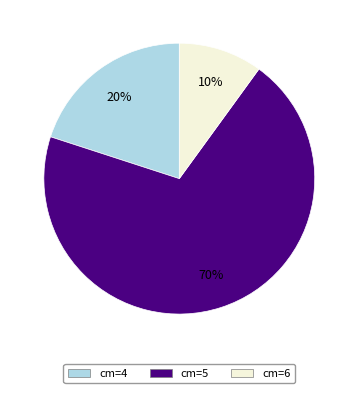

To the nearest percent, what is the difference between the largest and smallest slice percentages?

60%